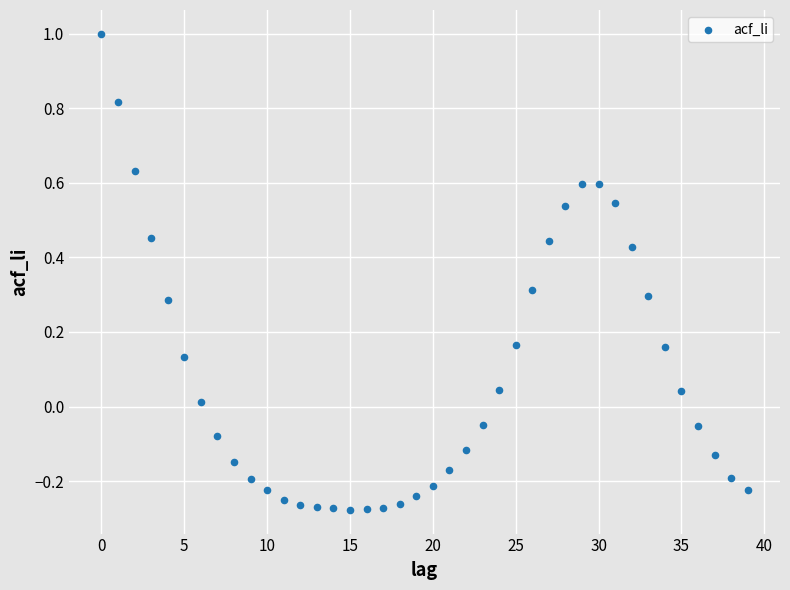

What is the range of Y values (max minus min)?

1.3